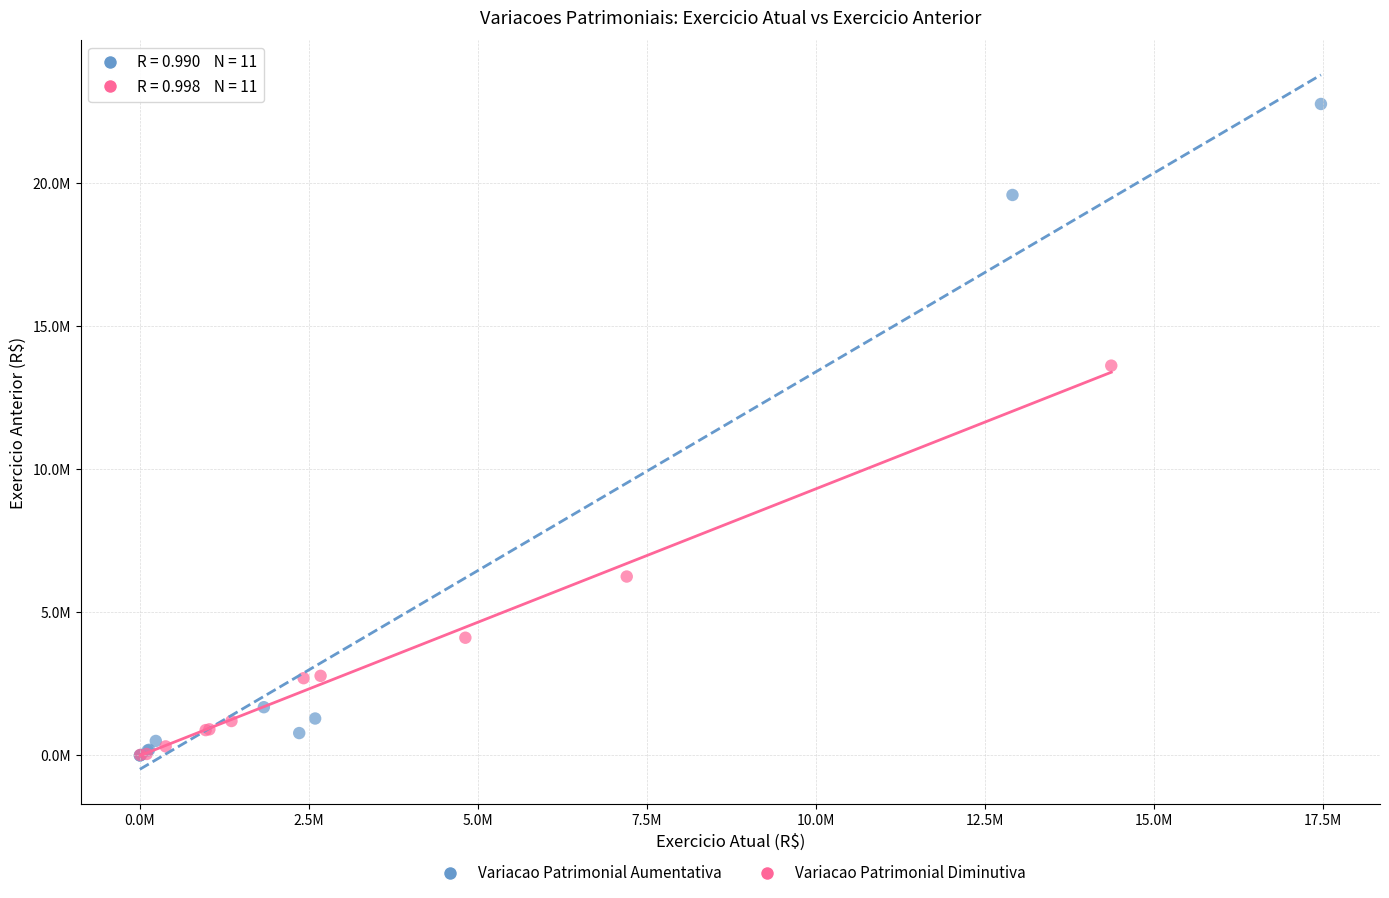

Which series reaches the maximum Y coordinate?

Variacao Patrimonial Aumentativa